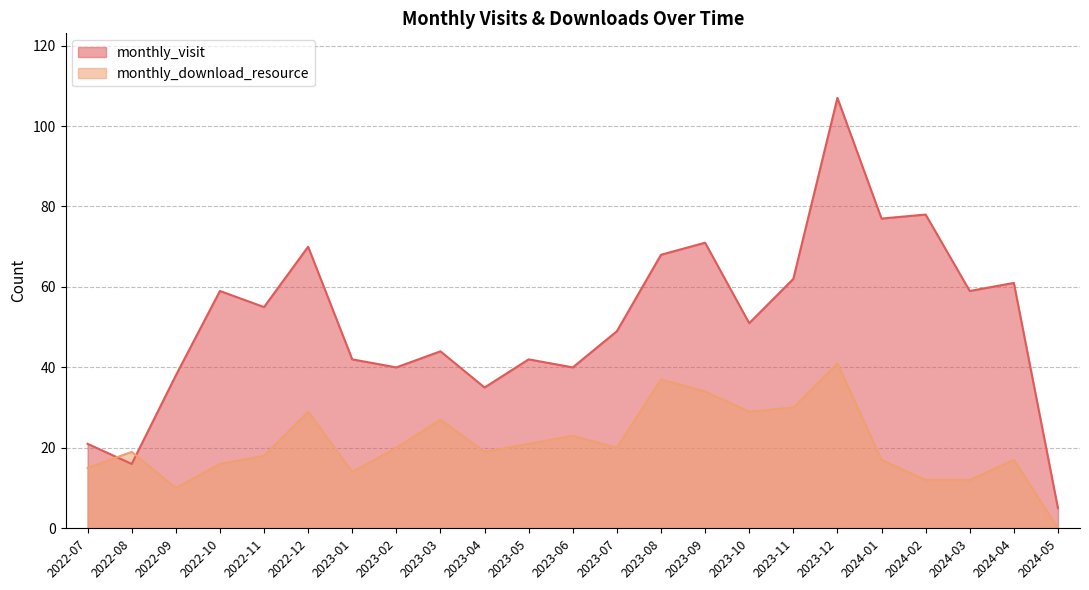

What are all the series names shown in the legend?

monthly_visit, monthly_download_resource